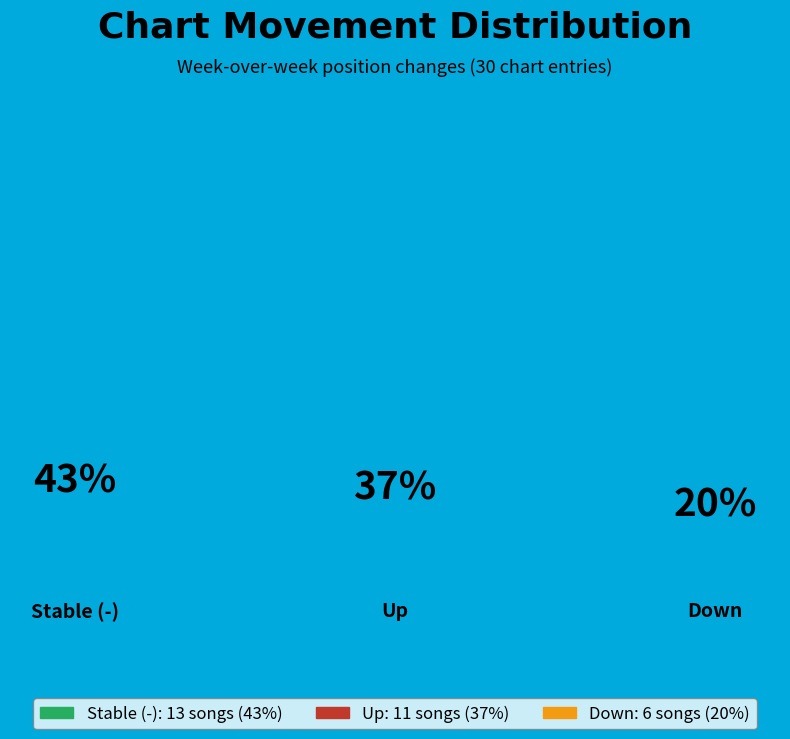

The - slice represents 50% of the pie. True or false?

False